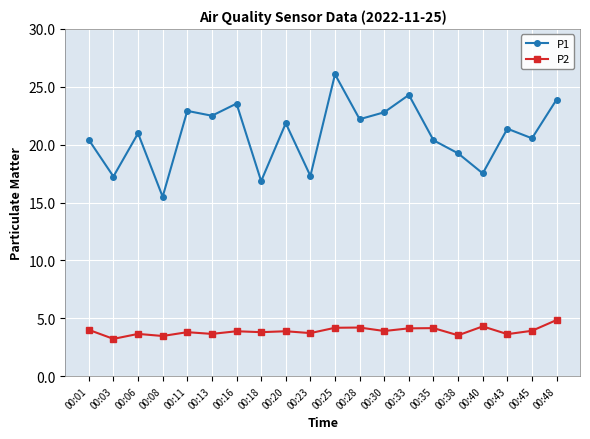

At how many categories does at least one series exceed 13?

20